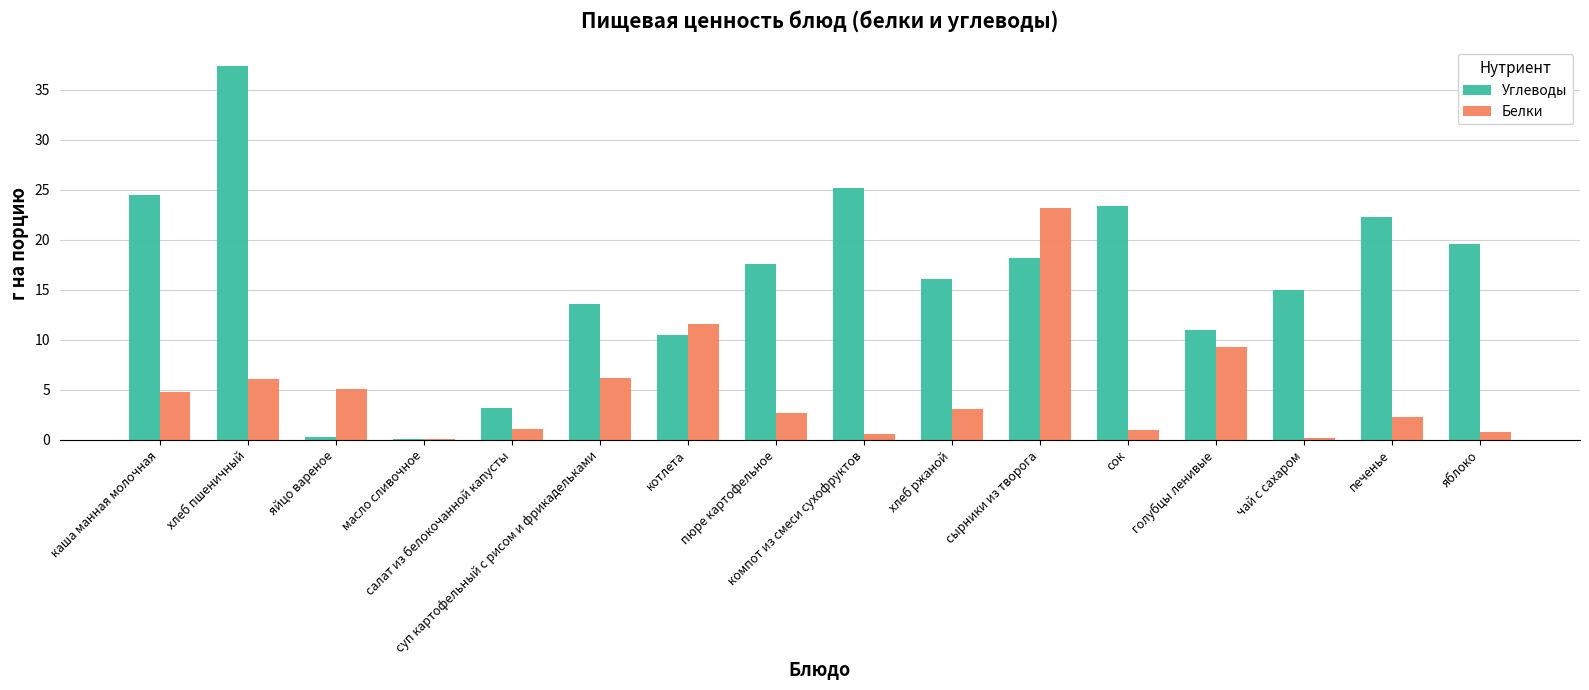

What is the difference between the Углеводы values at голубцы ленивые and яблоко?

8.6